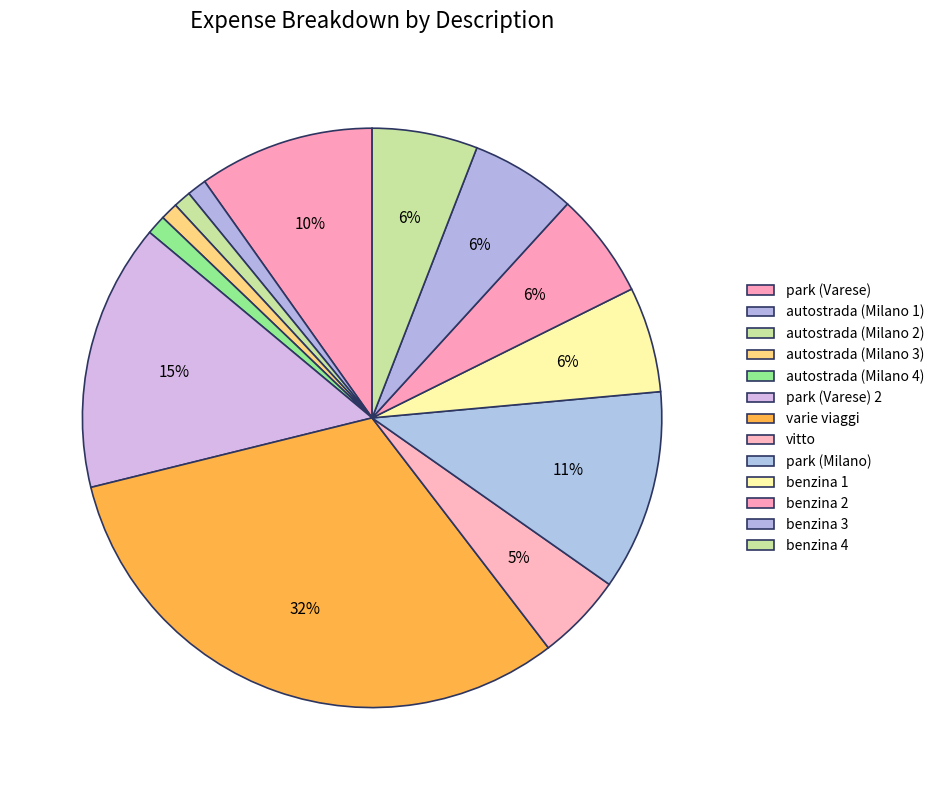

What portion of the pie excludes varie viaggi?

68.4%